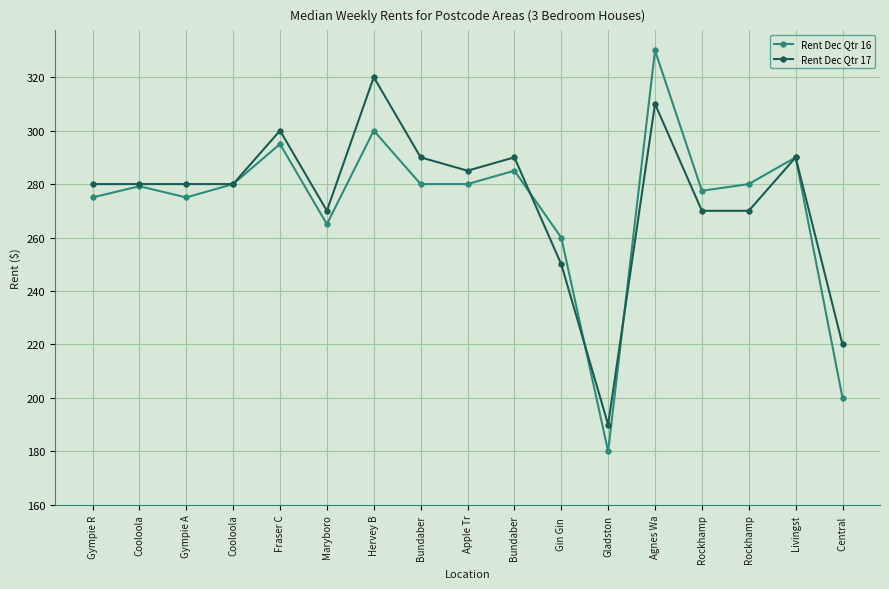

What are all the series names shown in the legend?

Rent Dec Qtr 16, Rent Dec Qtr 17